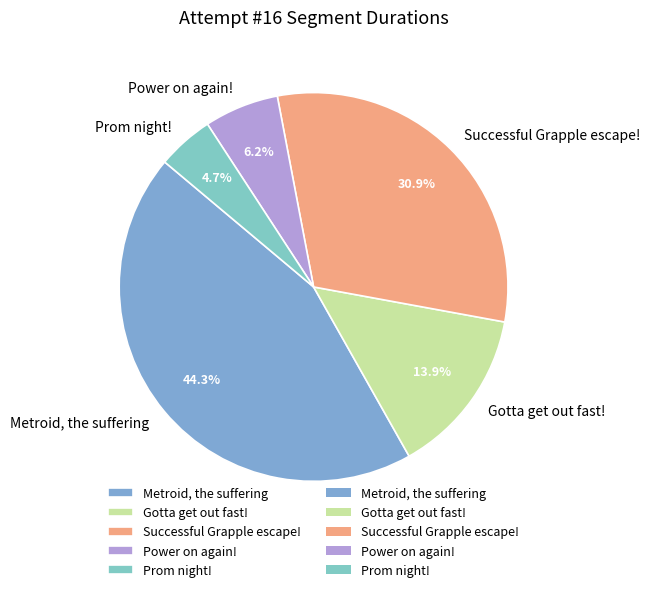

What percentage is the Successful Grapple escape! slice, to the nearest percent?

31%